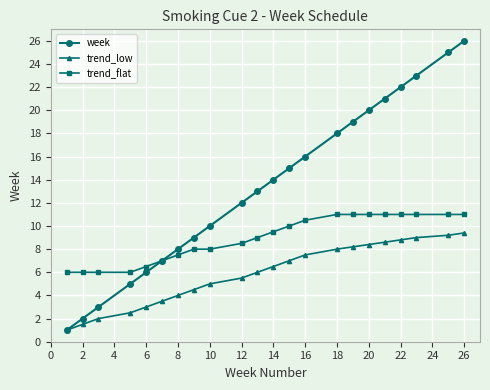

Which series has the largest range (max minus min)?

week